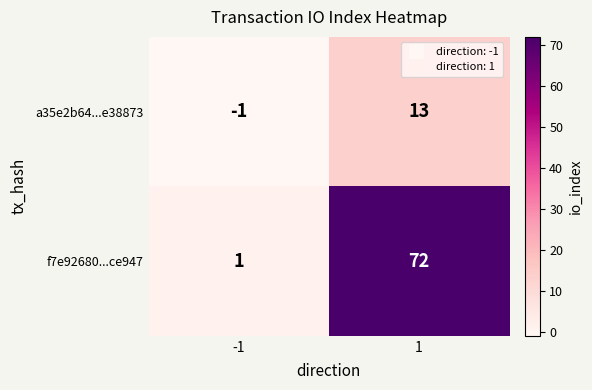

Reading left to right, what are all the values shown in this chart?

a35e2b64...e38873: -1	13
f7e92680...ce947: 1	72